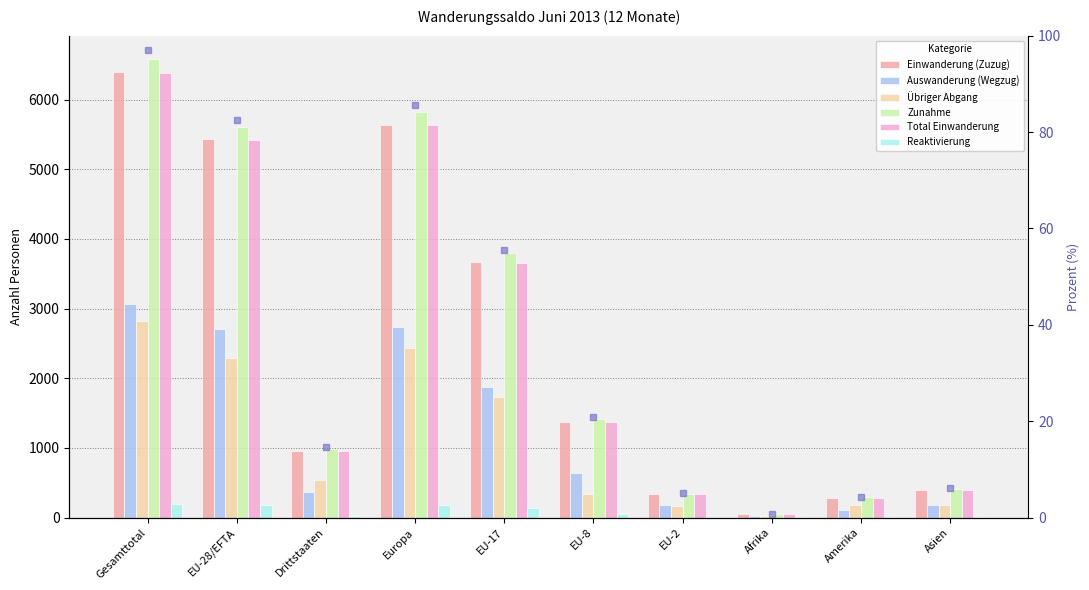

At which label does Total Einwanderung reach its peak?

Gesamttotal